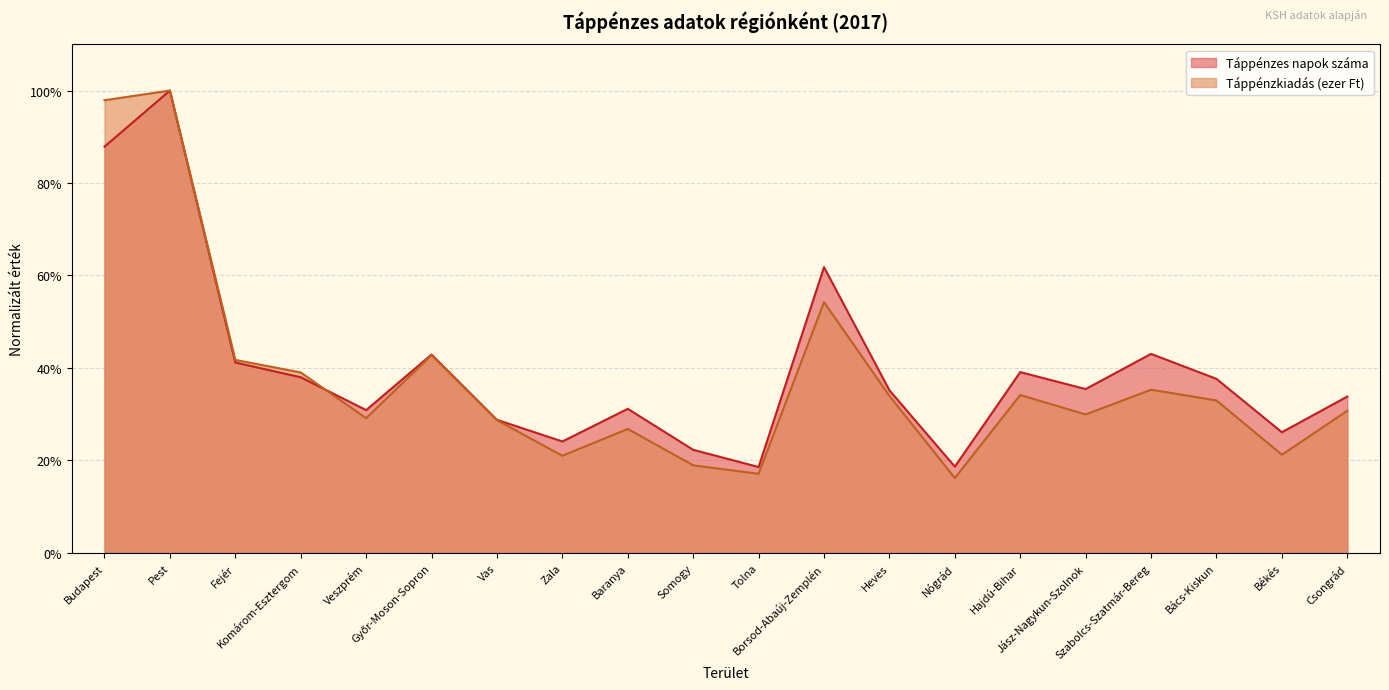

What is the sum of the Táppénzkiadás (ezer Ft) values at Csongrád and Somogy?

0.5